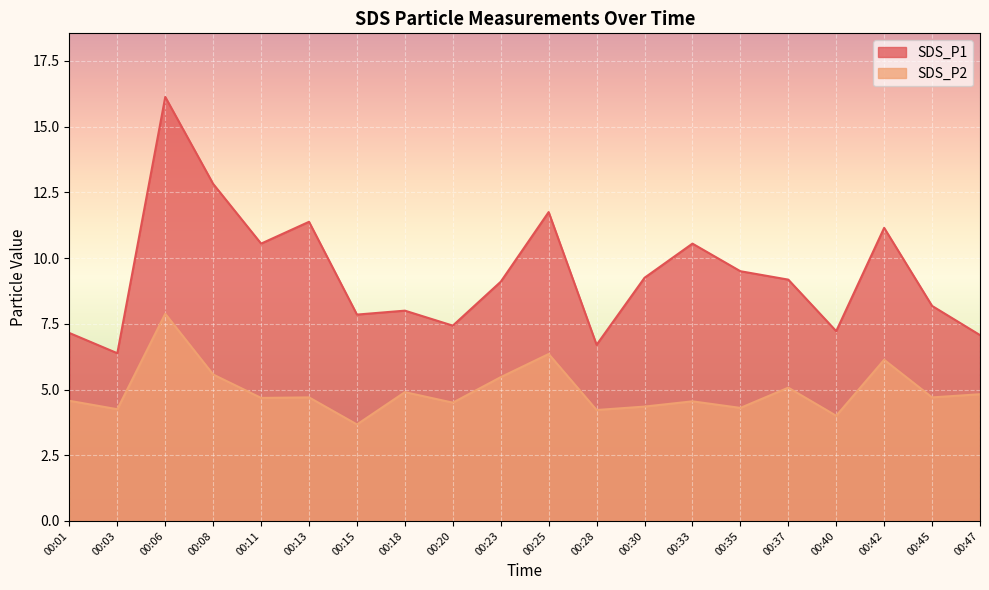

Where is the first local maximum for SDS_P2?

00:06